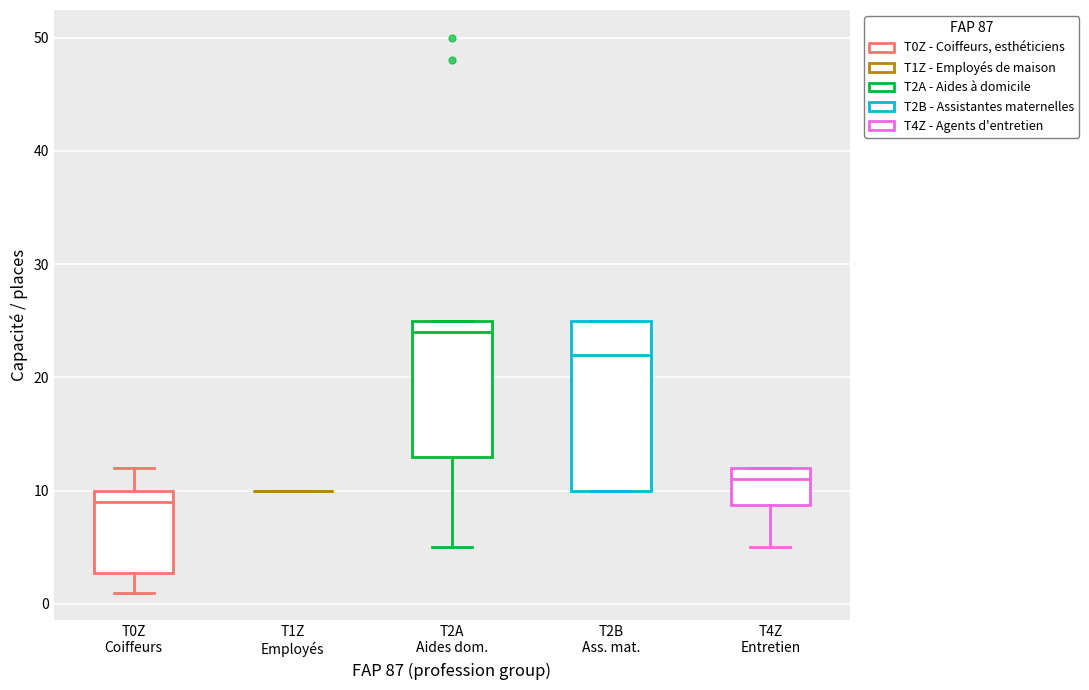

Reading left to right, transcribe this box plot: for each box, give where its median line is, the range the box spans, and where its two whiskers end, as read against the y-axis. The values are not printed on the chart, so give them approximately, as read against the axis.

T0Z Coiffeurs: median 9, box 3 to 10, whiskers 1 to 12
T1Z Employés: box collapsed to a line at 10, whiskers 10 to 10
T2A Aides dom.: median 24, box 13 to 25, whiskers 5 to 25
T2B Ass. mat.: median 22, box 10 to 25, whiskers 10 to 25
T4Z Entretien: median 11, box 9 to 12, whiskers 5 to 12